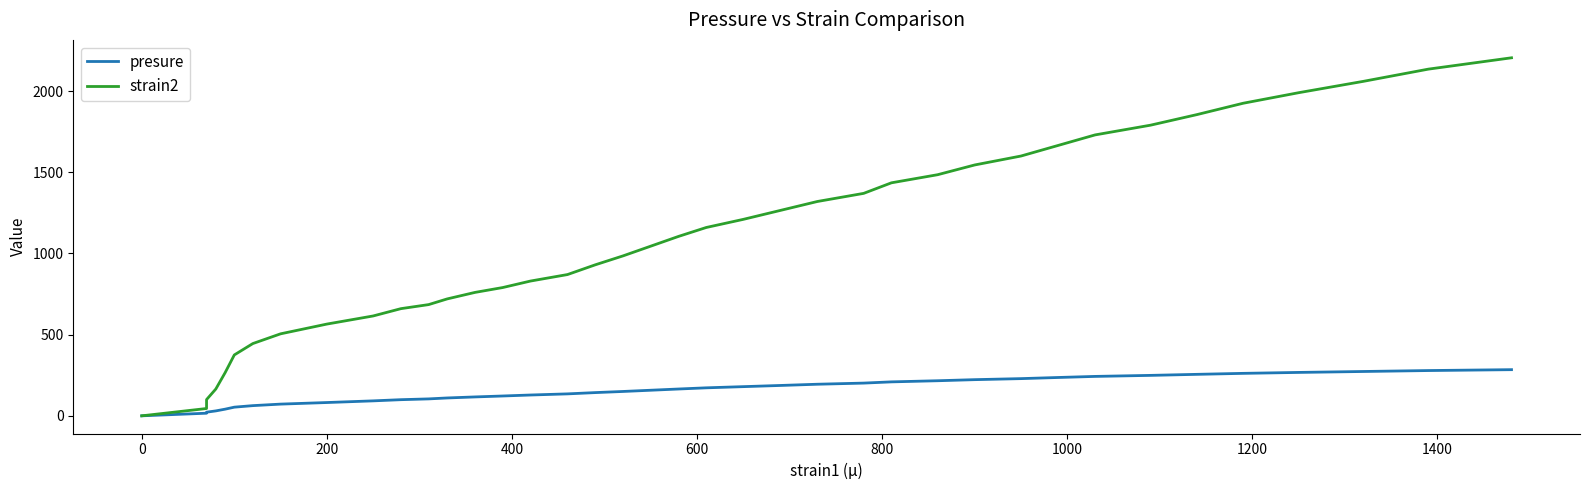

True or false: presure and strain2 intersect in this chart.

False